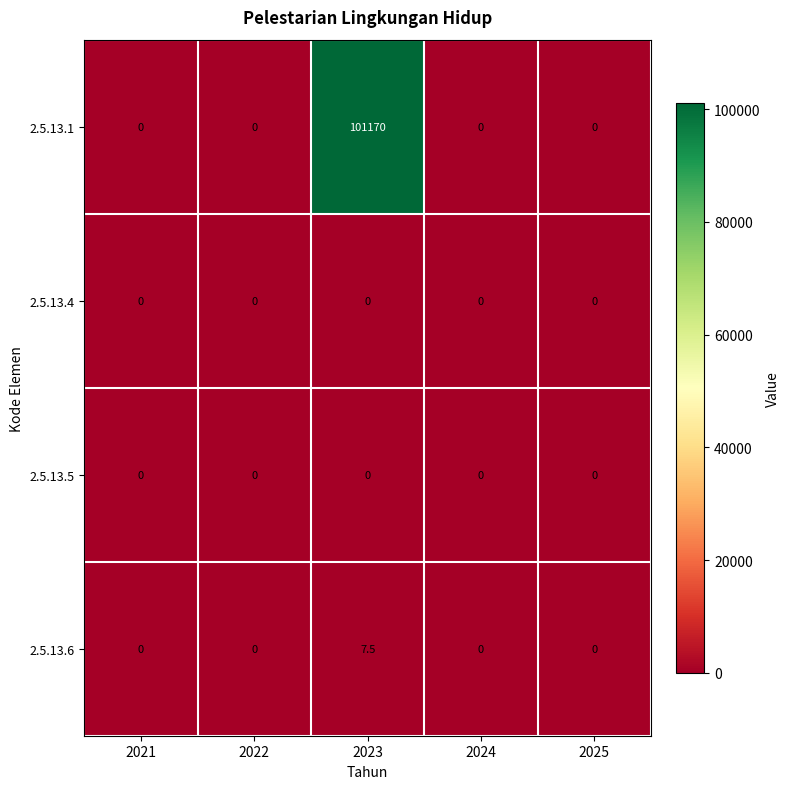

At which category is the sum across all series the highest?

2023